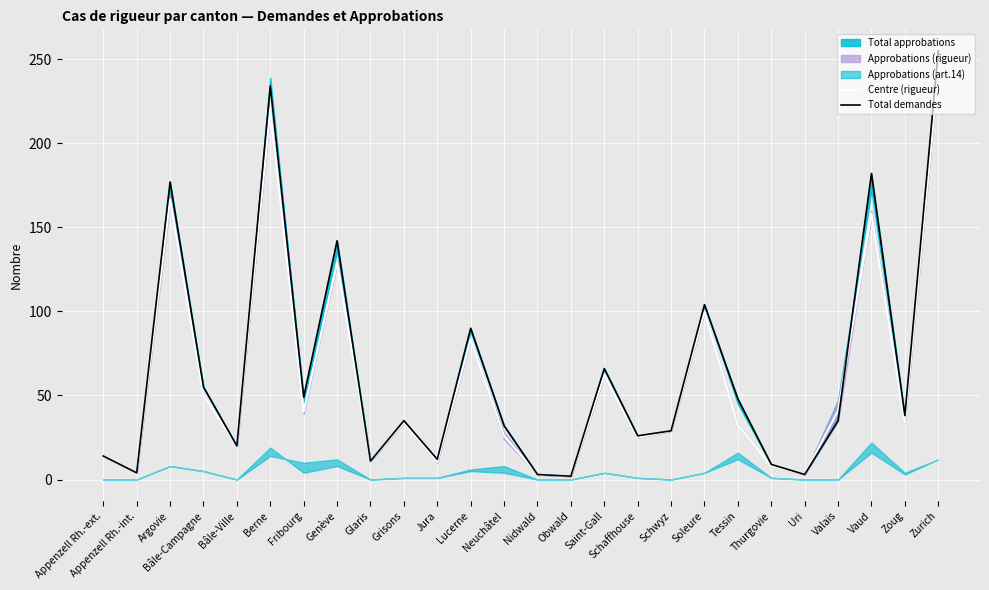

What is the approximate value of Centre (rigueur) at Soleure?

100.0